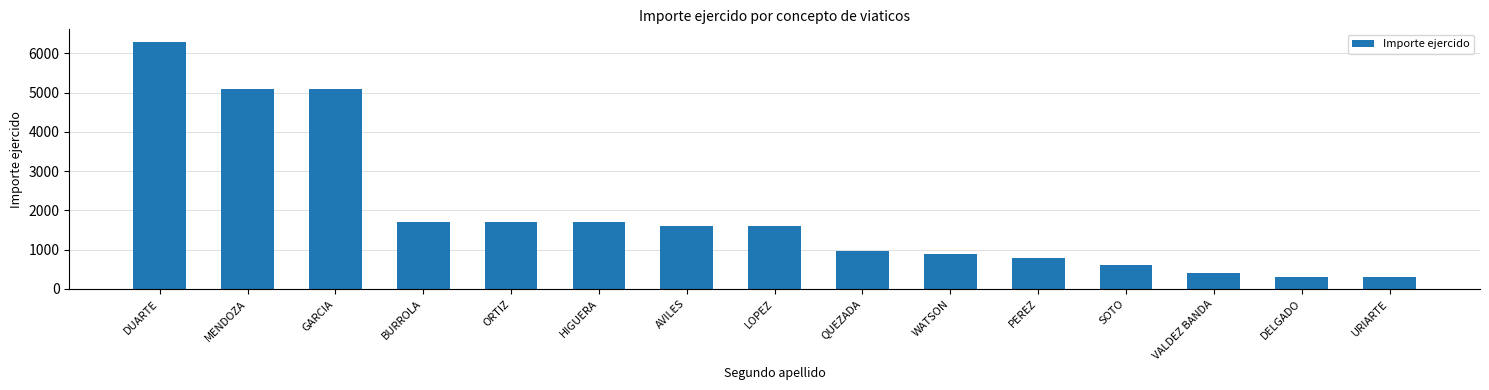

Which label corresponds to the largest value in the chart?

DUARTE